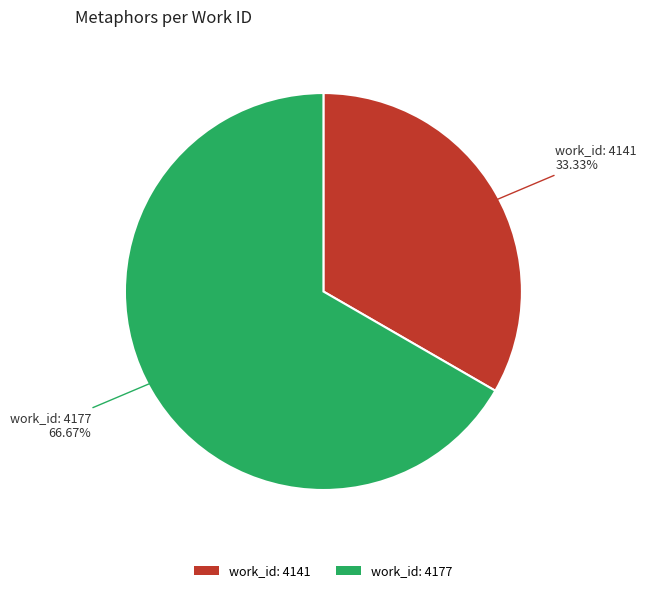

Does any single category account for the majority?

Yes